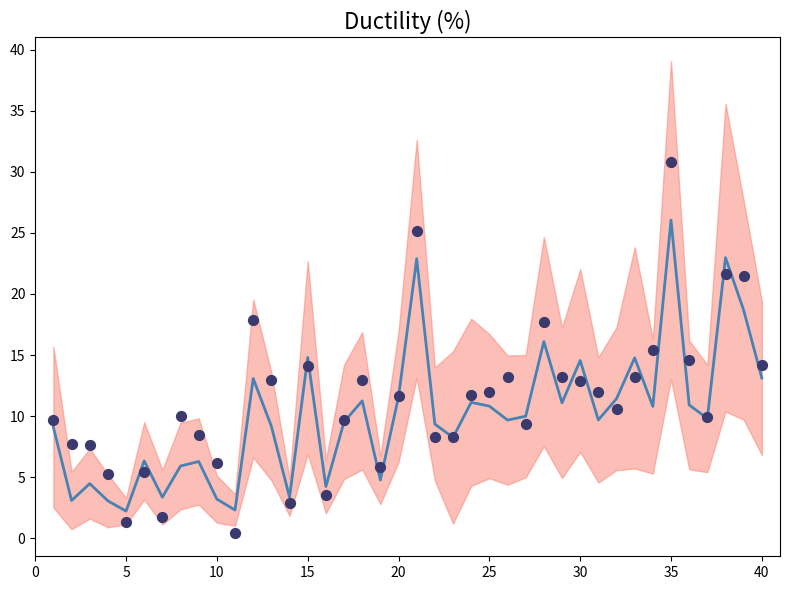

Which series has the largest total across all categories?

observations